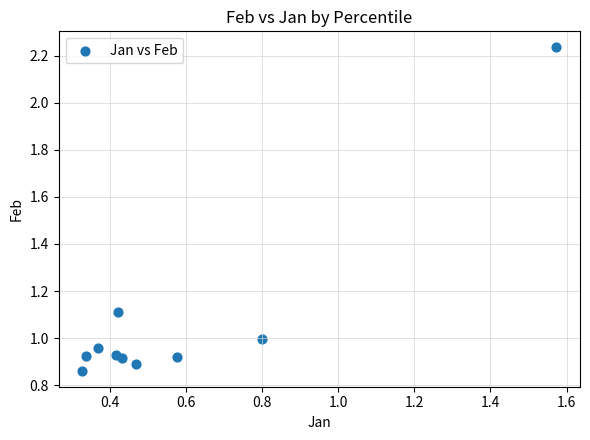

What is the range of Y values (max minus min)?

1.4